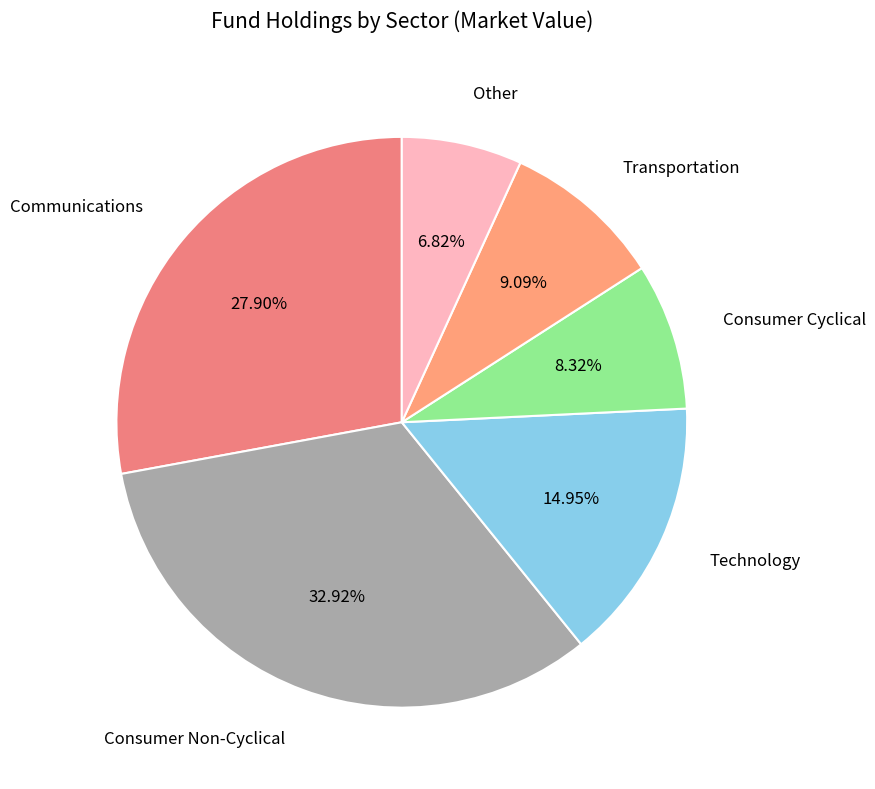

What is the largest slice in the pie chart?

Consumer Non-Cyclical